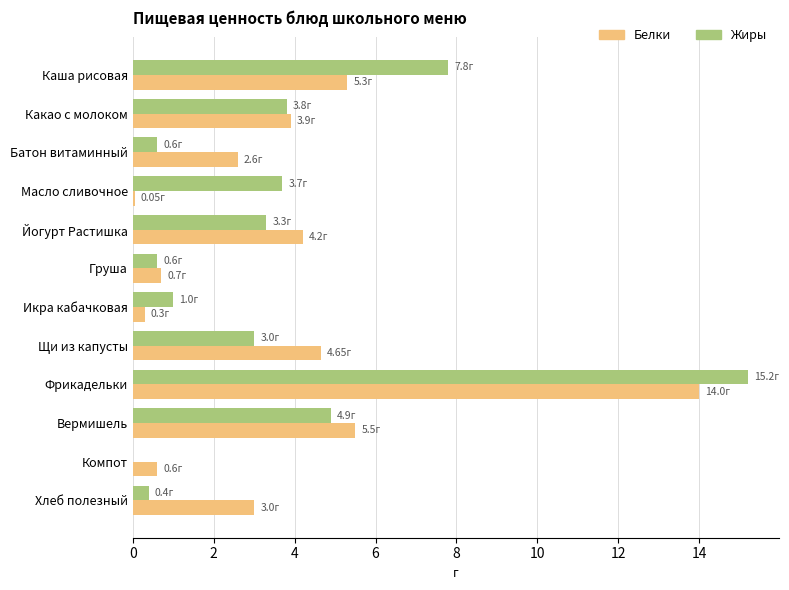

Which label corresponds to the largest value in the chart?

Фрикадельки